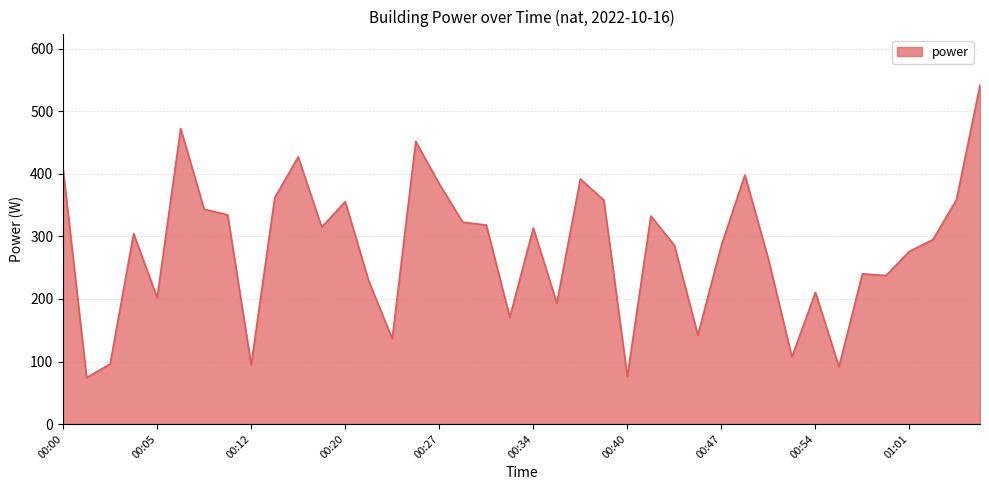

What is the smallest value displayed?

74.2